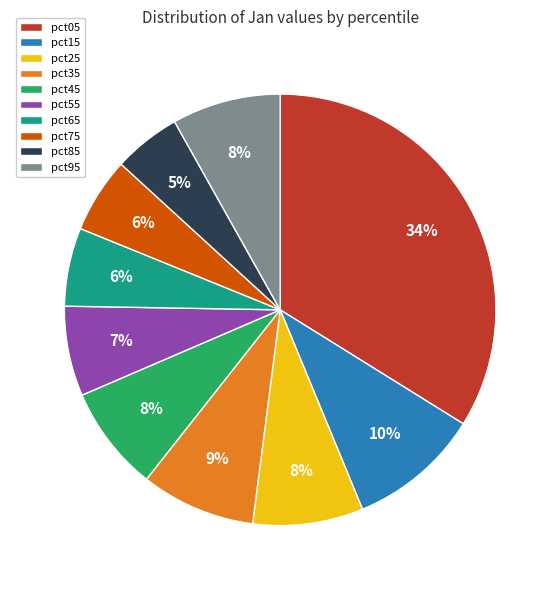

The pct05 slice represents 43% of the pie. True or false?

False